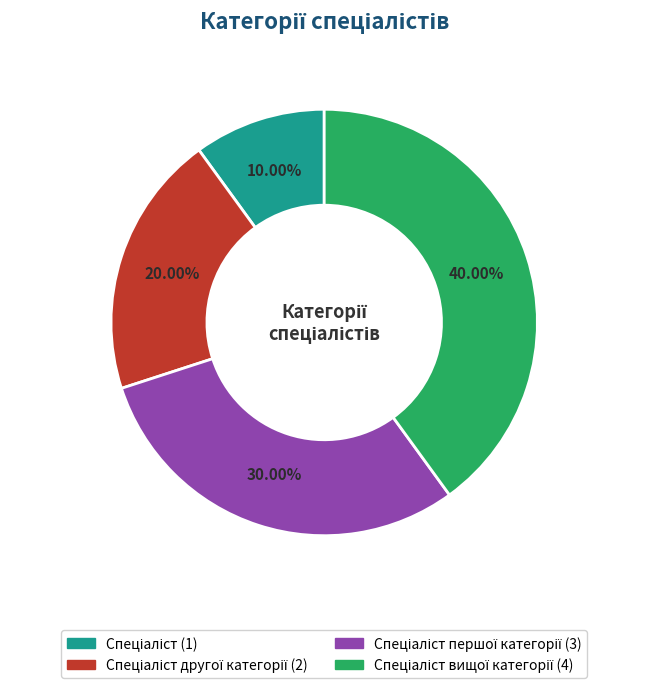

Is there any slice that represents more than half of the pie?

No